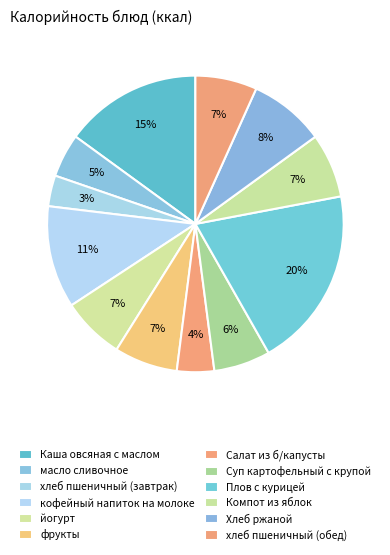

Count the number of slices in the pie.

12